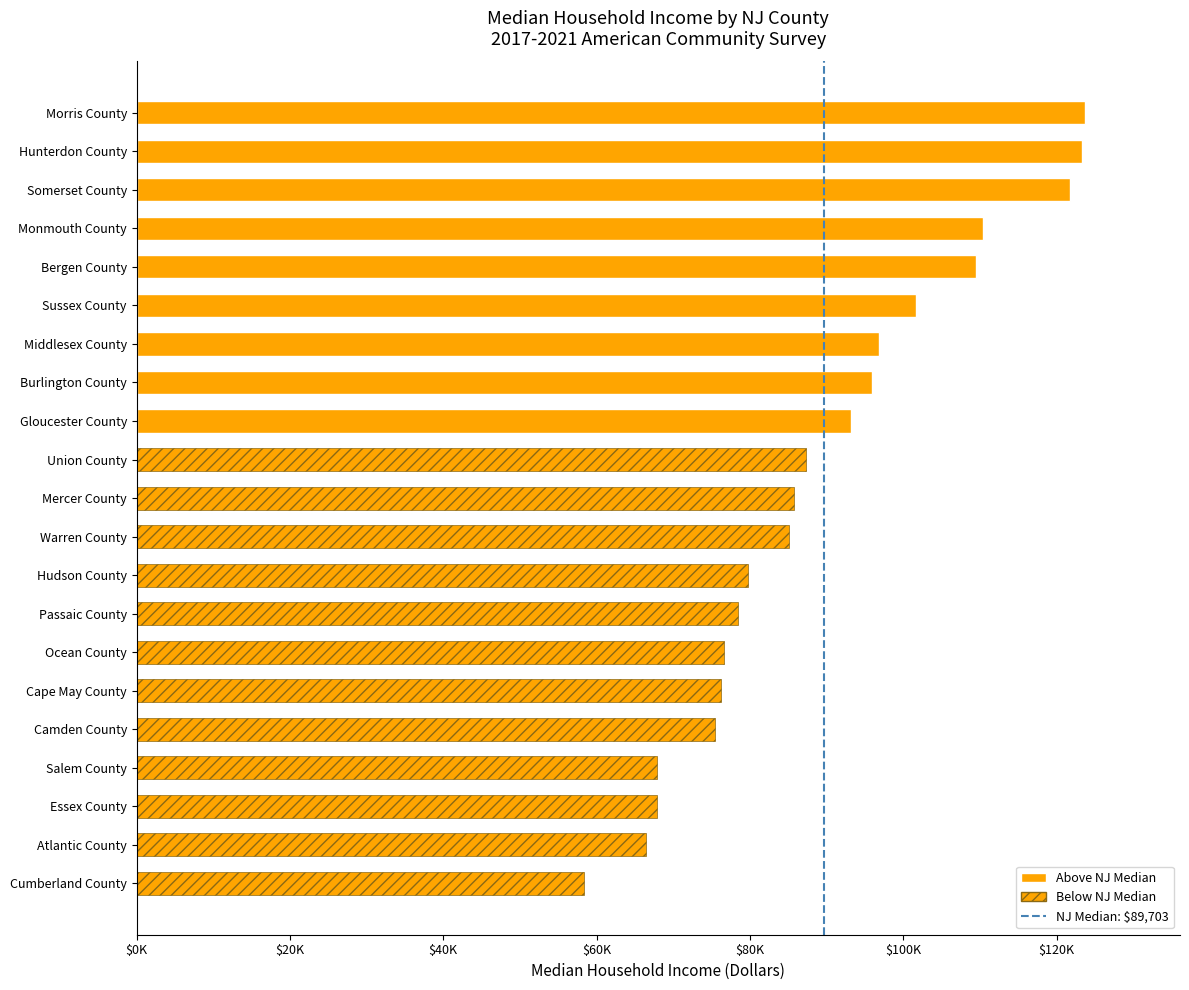

Are the bars horizontal?

Yes